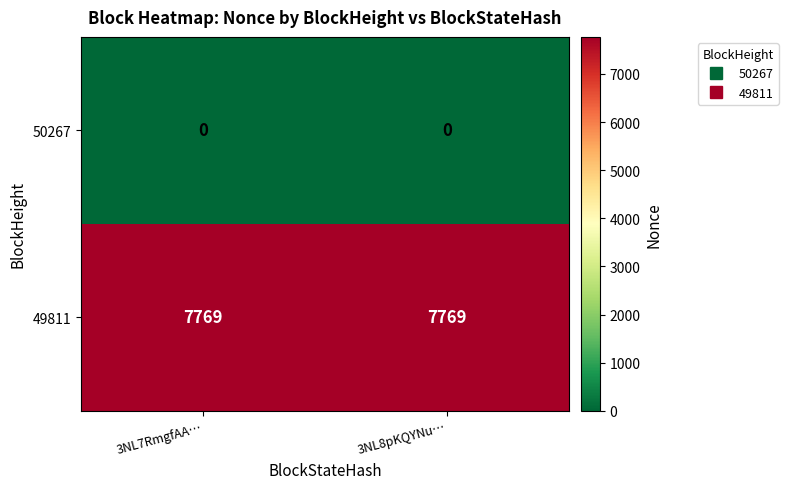

What is the total value across all series at 3NL7RmgfAA…?

7769